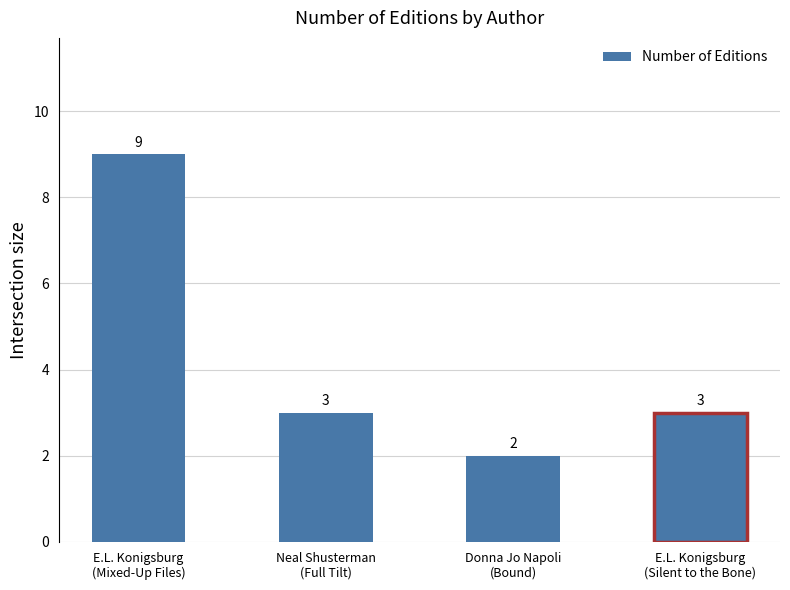

Between Donna Jo Napoli (1505653) and E.L. Konigsburg (20030386) - Silent, which is larger?

E.L. Konigsburg (20030386) - Silent